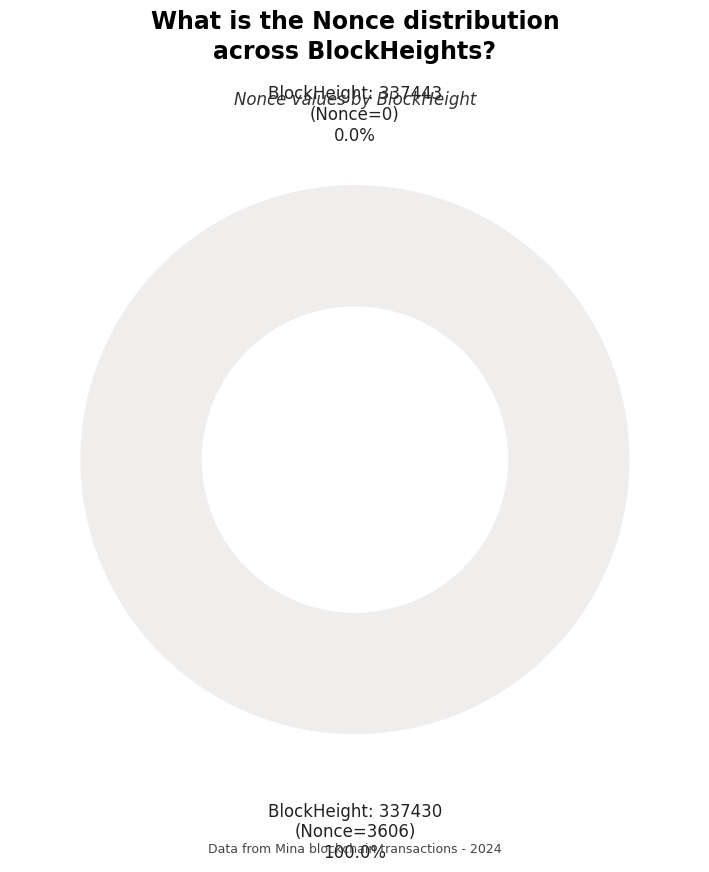

To the nearest percent, what is the difference between the largest and smallest slice percentages?

100%